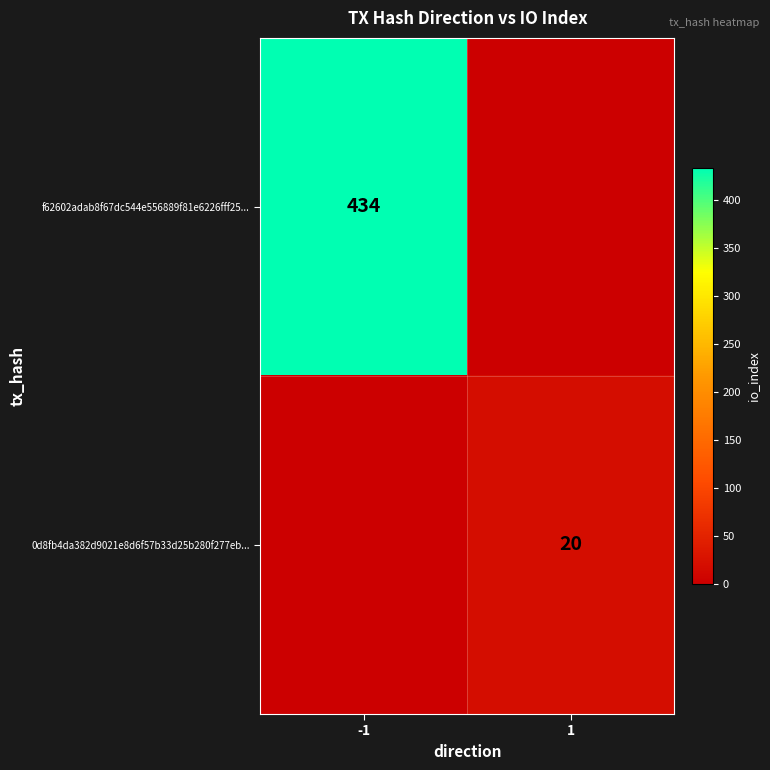

Between -1 and 1, which is larger?

-1